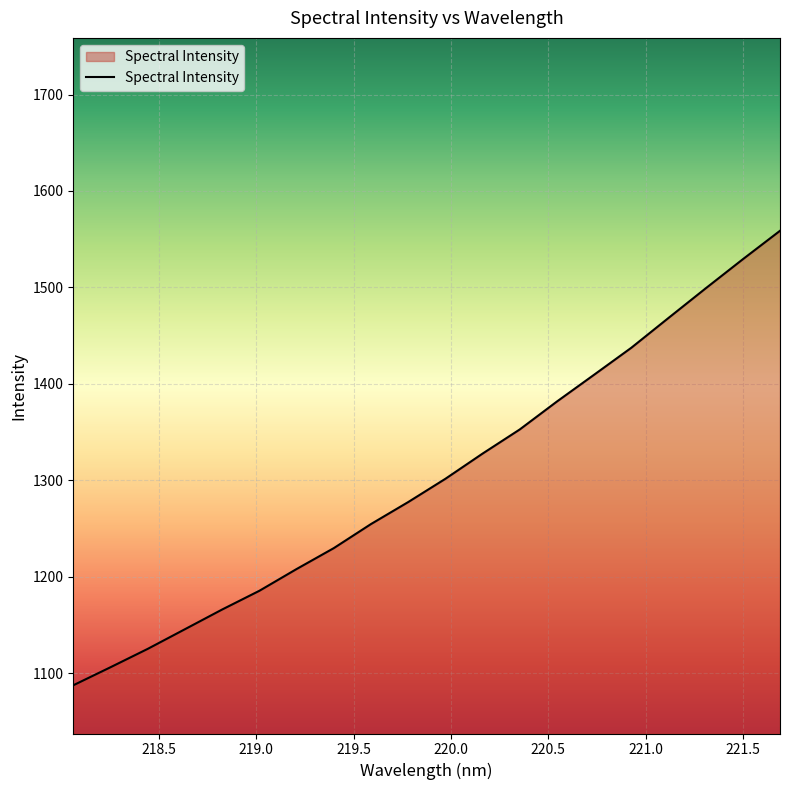

What is the minimum value shown in the chart?

1087.5